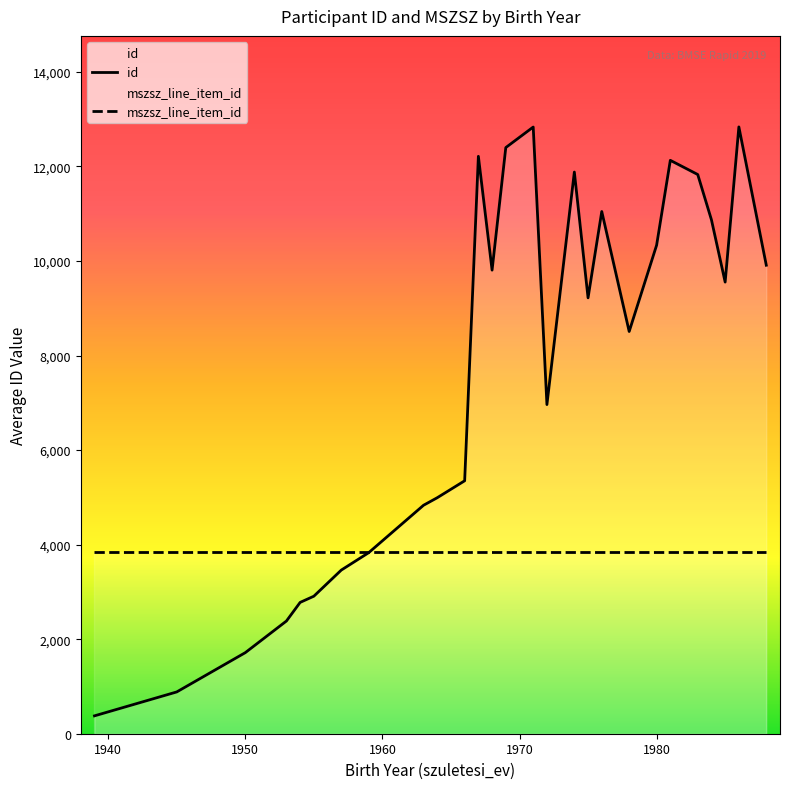

How many series are shown in this chart?

2